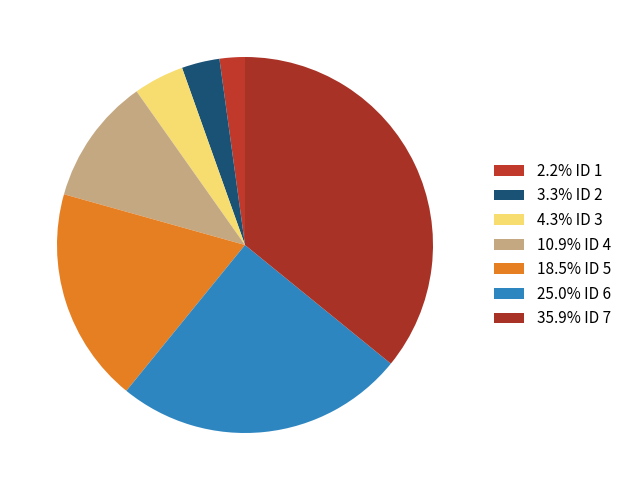

How many slices are in this pie chart?

7